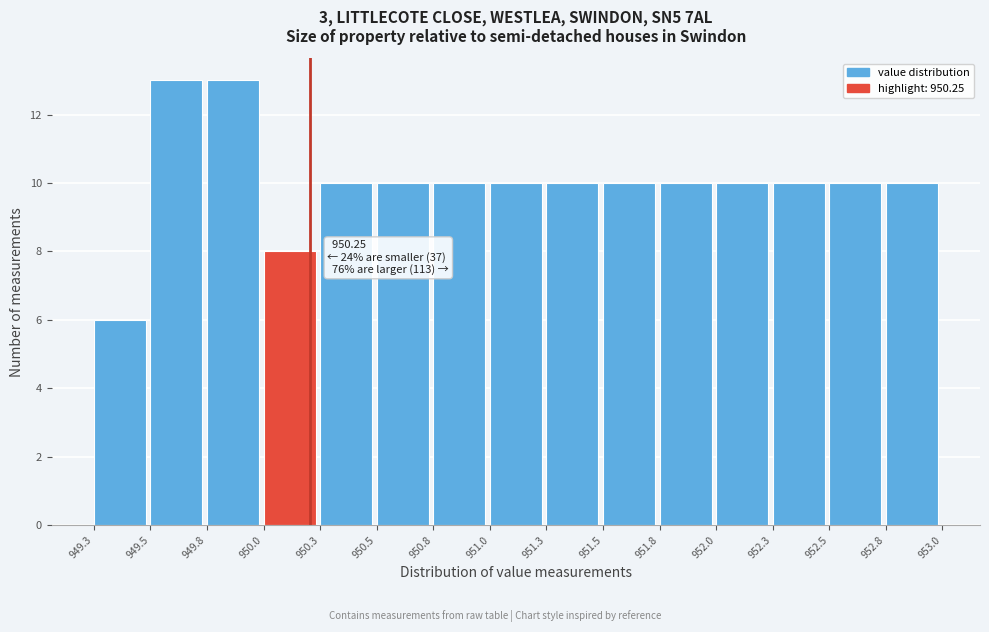

Reading left to right, extract all data points from this chart.

6	13	13	8	10	10	10	10	10	10	10	10	10	10	10